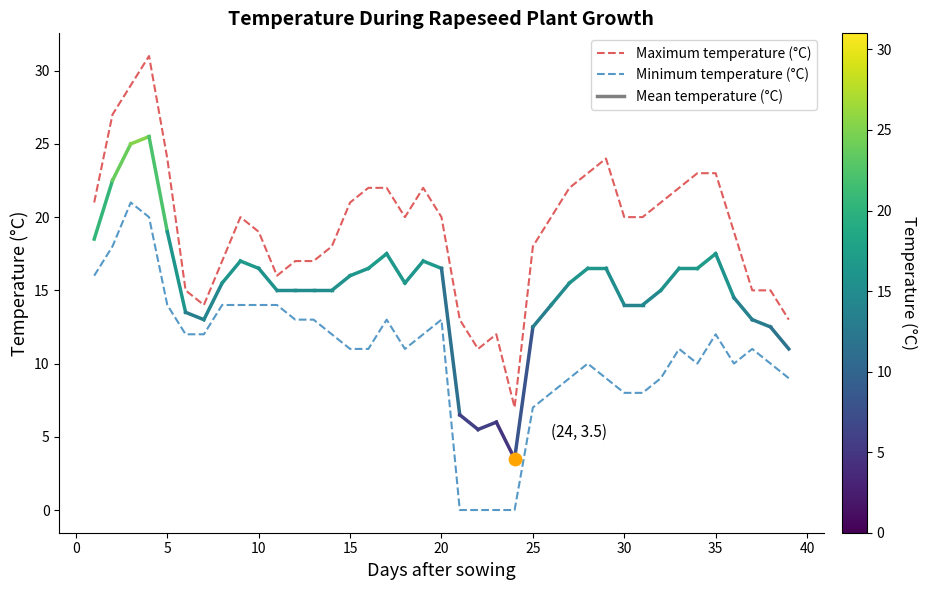

The Maximum temperature (°C) series shows 20 at 30. True or false?

True